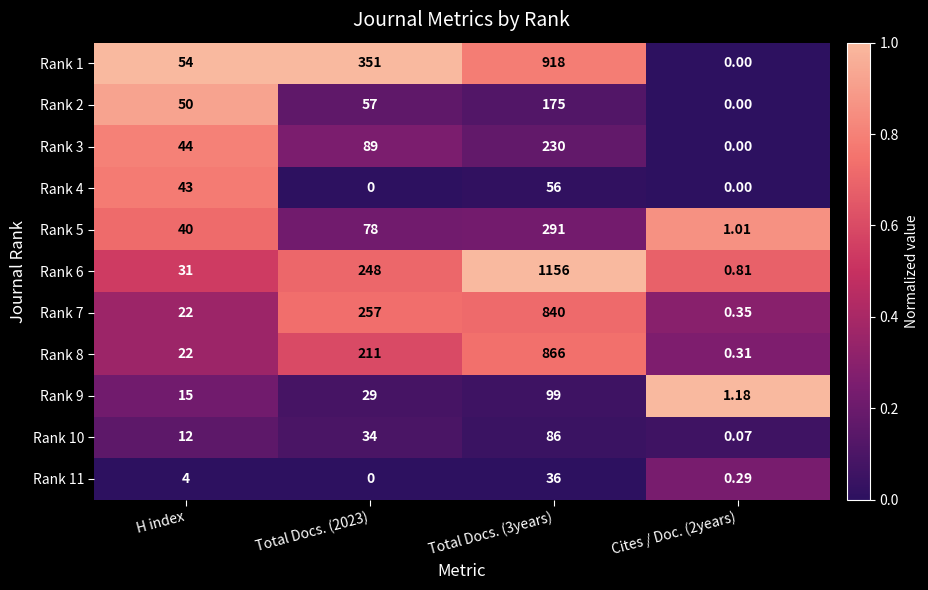

Between Total Docs. (2023) and Cites / Doc. (2years), which series saw the biggest shift?

Rank 1